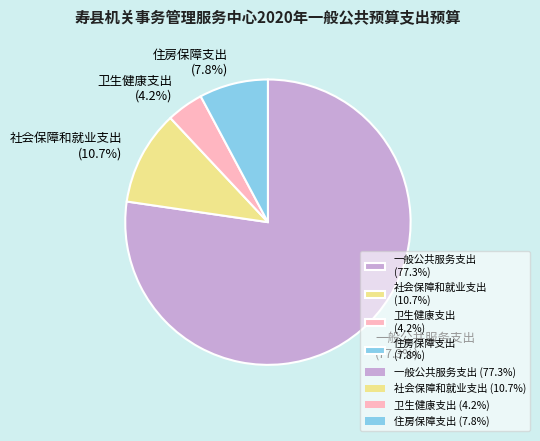

What is the total percentage of 社会保障和就业支出 and 卫生健康支出?

14.9%